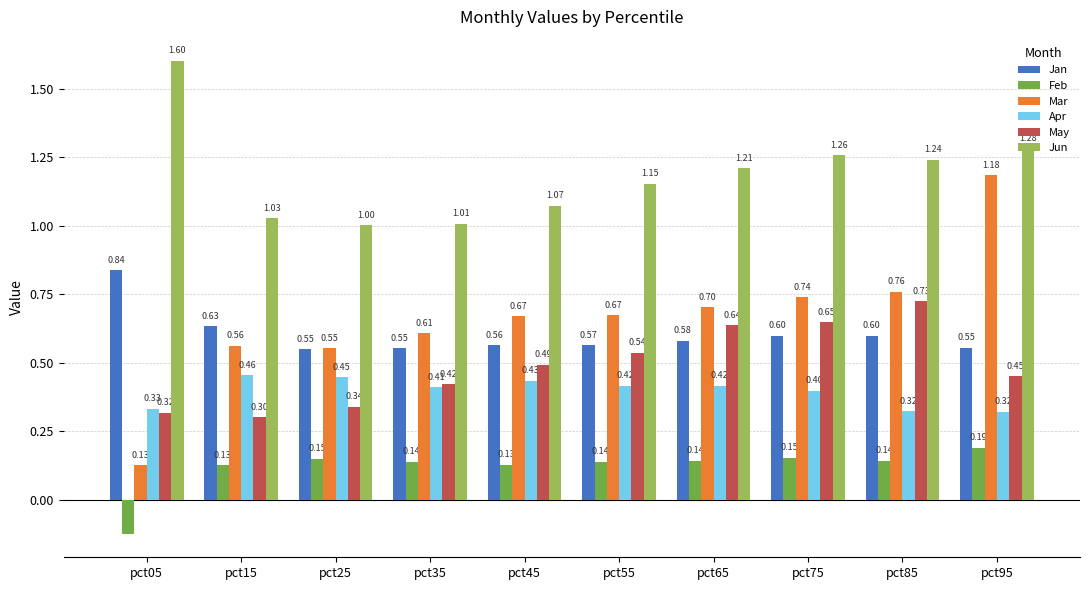

Are the bars horizontal?

No